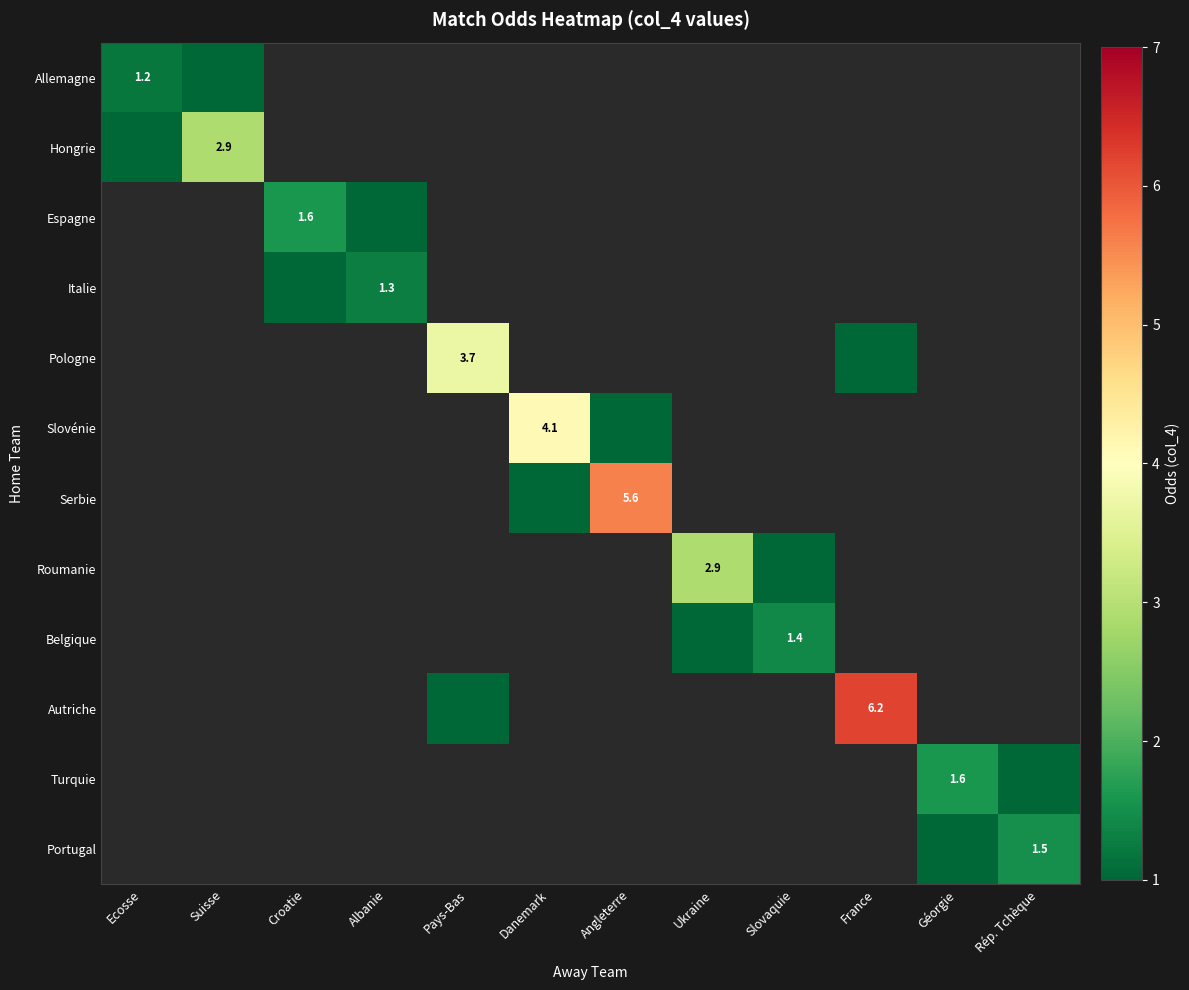

Is it true that Turquie equals 0.9 at Géorgie?

False